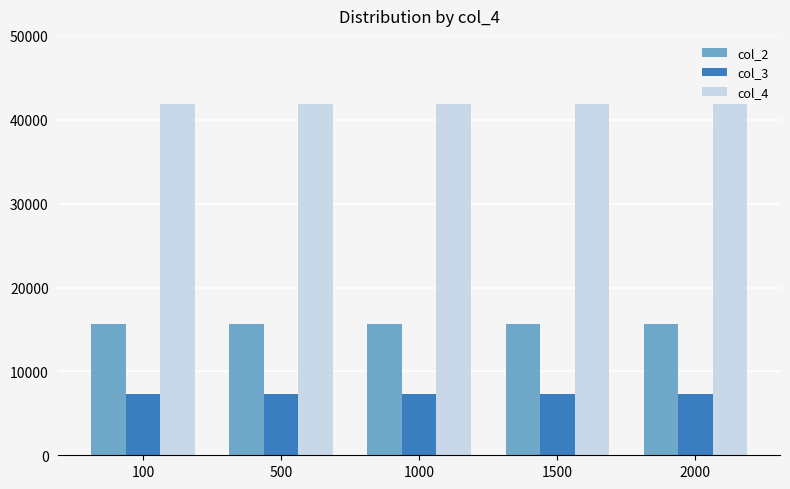

What is the value of the col_4 bar at the 5th from the left?

41920